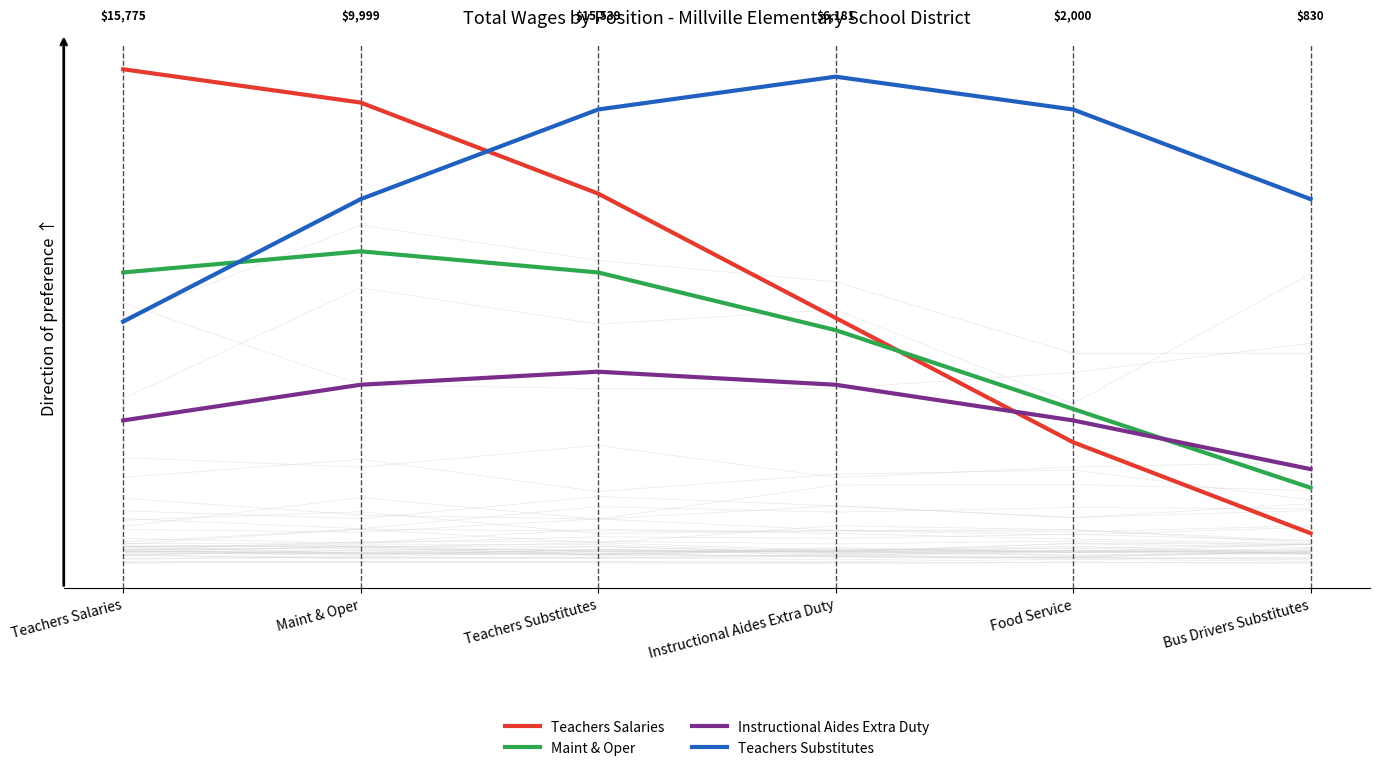

What is the maximum value shown in the chart?

1.0